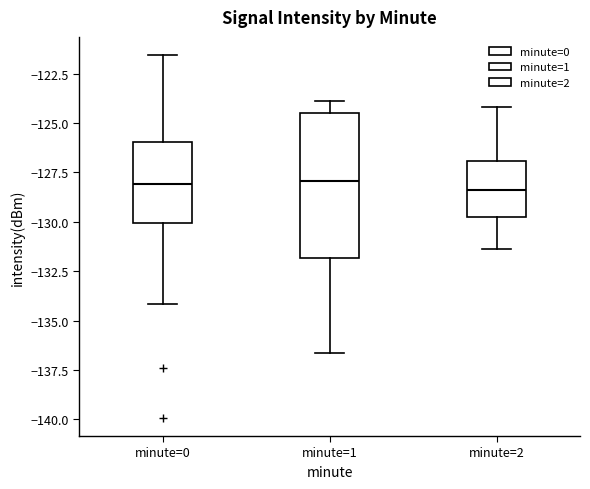

Reading left to right, read every box against the y-axis: the position of its median line, the range the box covers, and the ends of its whiskers. The values are not printed on the chart, so give them approximately, as read against the axis.

minute=0: median -128.0, box -130.0 to -126.0, whiskers -134.0 to -121.5
minute=1: median -128.0, box -132.0 to -124.5, whiskers -136.5 to -124.0
minute=2: median -128.5, box -130.0 to -127.0, whiskers -131.5 to -124.0